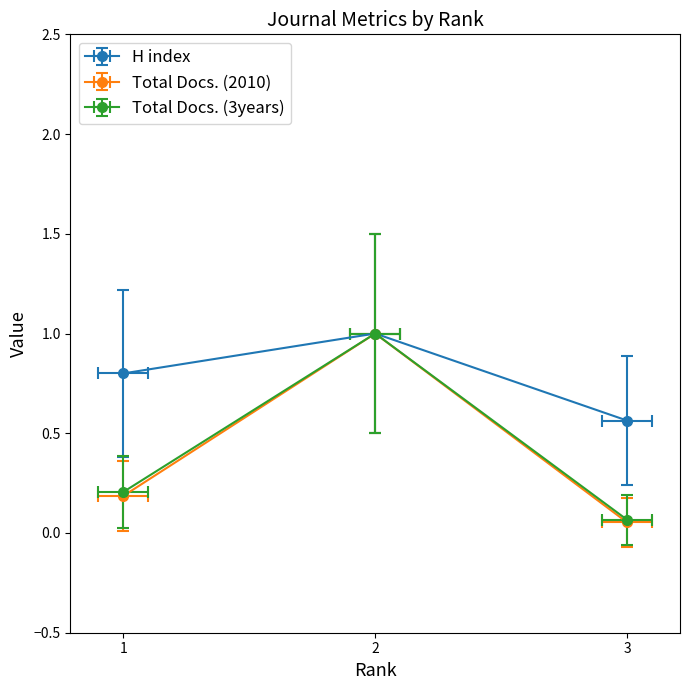

The value of Total Docs. (2010) at 1 is 0.2. True or false?

True